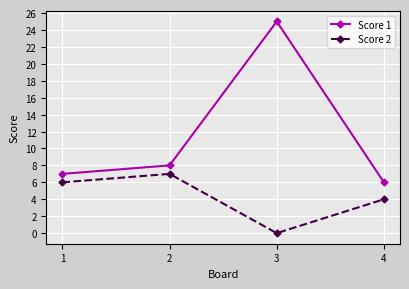

At which label is Score 1 closest to 15?

2